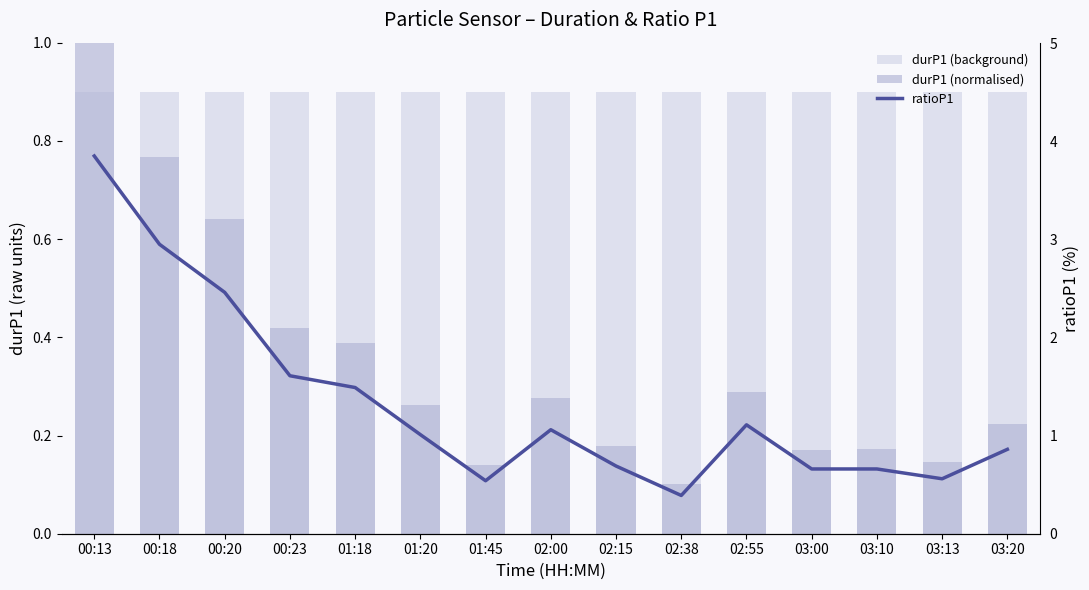

Where is durP1 (normalised) nearest to the value 0?

02:38